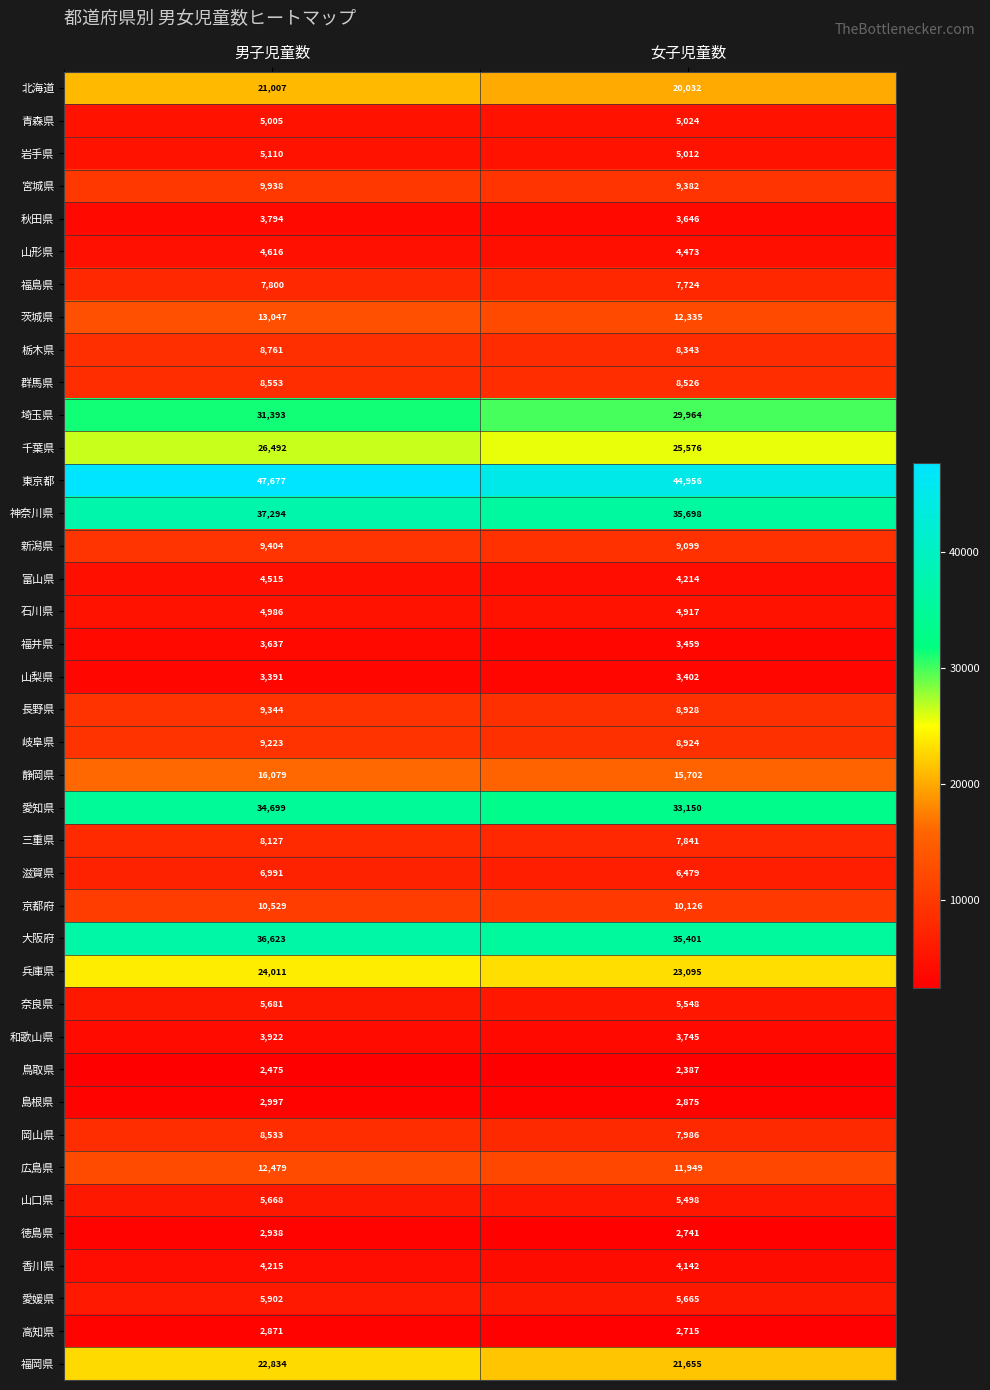

Is it true that 徳島県 equals 2938 at 男子児童数?

True